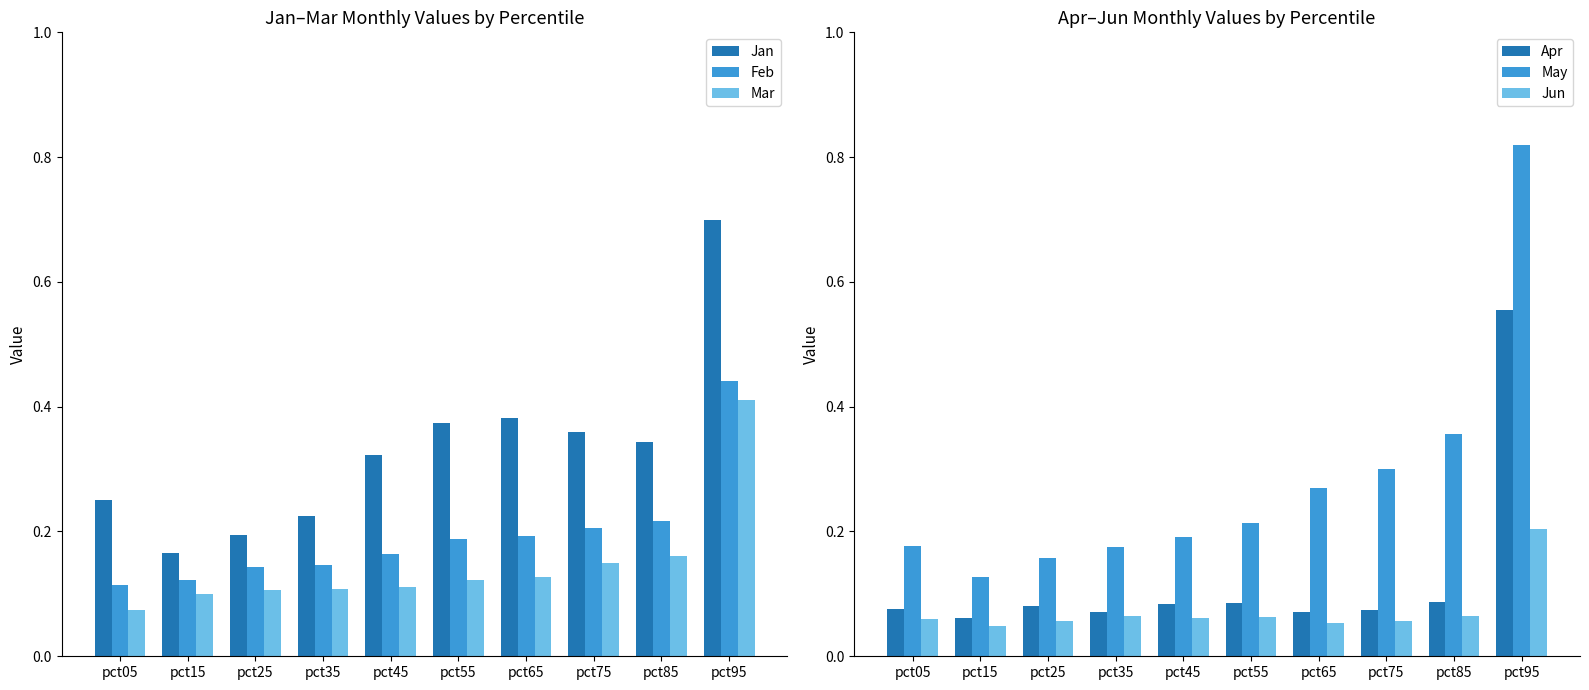

At which category does the chart reach its minimum across all series?

pct15